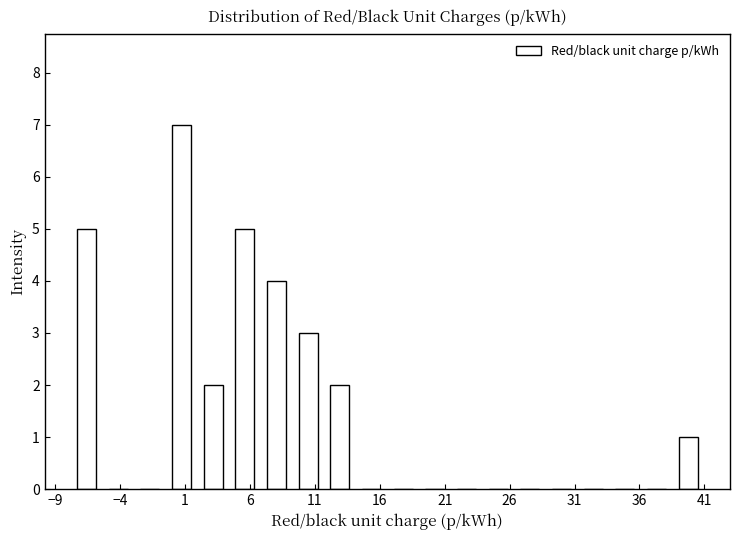

Reading left to right, list every bar in this chart as the range it spans on the x-axis followed by its height. Neither the bar edges nor the heights are printed on the chart, so give them approximately, as read against the axes.

-8.0 to -5.5: 5
-5.5 to -3.0: 0
-3.0 to -0.5: 0
-0.5 to 2.0: 7
2.0 to 4.5: 2
4.5 to 7.0: 5
7.0 to 9.5: 4
9.5 to 11.5: 3
11.5 to 14.0: 2
14.0 to 16.5: 0
16.5 to 19.0: 0
19.0 to 21.5: 0
21.5 to 24.0: 0
24.0 to 26.5: 0
26.5 to 29.0: 0
29.0 to 31.0: 0
31.0 to 33.5: 0
33.5 to 36.0: 0
36.0 to 38.5: 0
38.5 to 41.0: 1